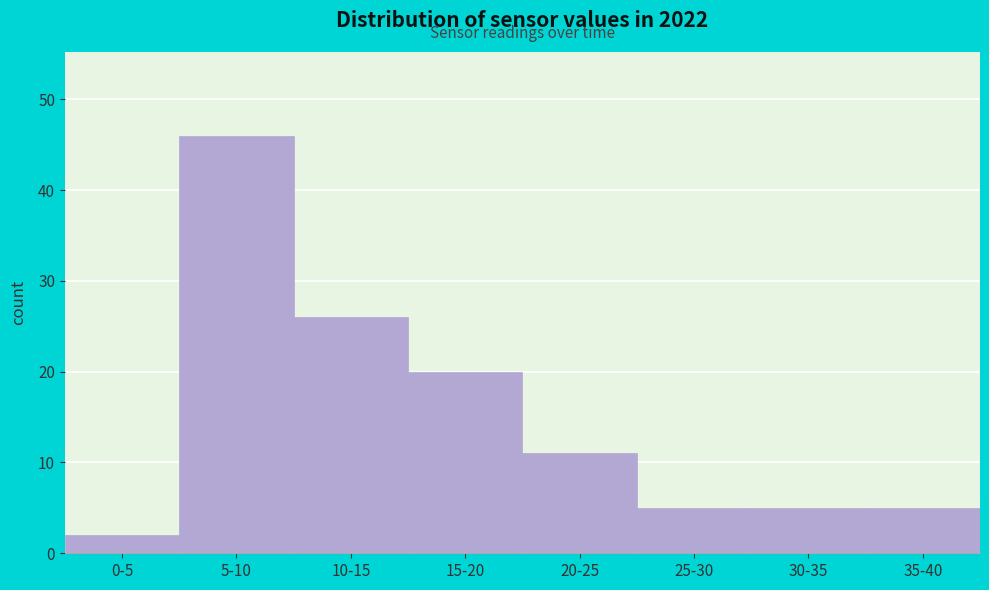

Reading right to left, transcribe all the data shown in this chart.

5	5	5	11	20	26	46	2